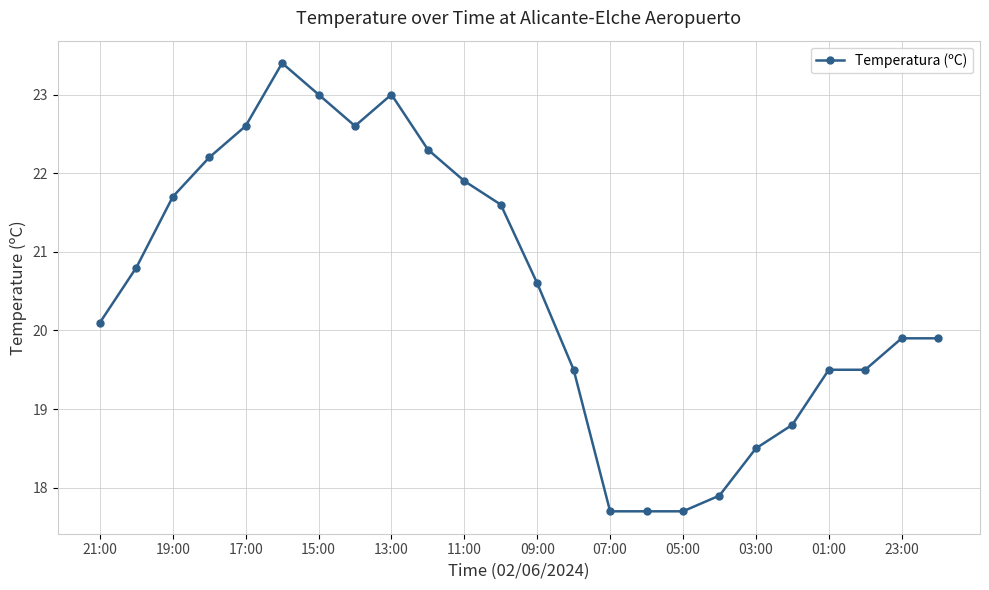

What is the value of the 10th point from the left?

22.3